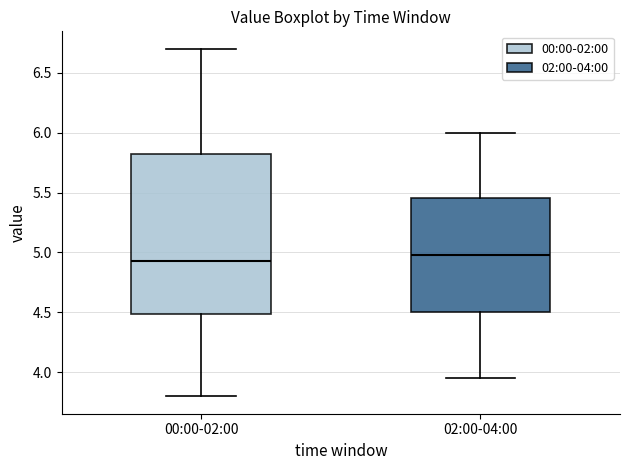

Where does the lower whisker of the box for 00:00-02:00 end on the y-axis? The values are not printed on the chart, so give them approximately, as read against the axis.

3.80